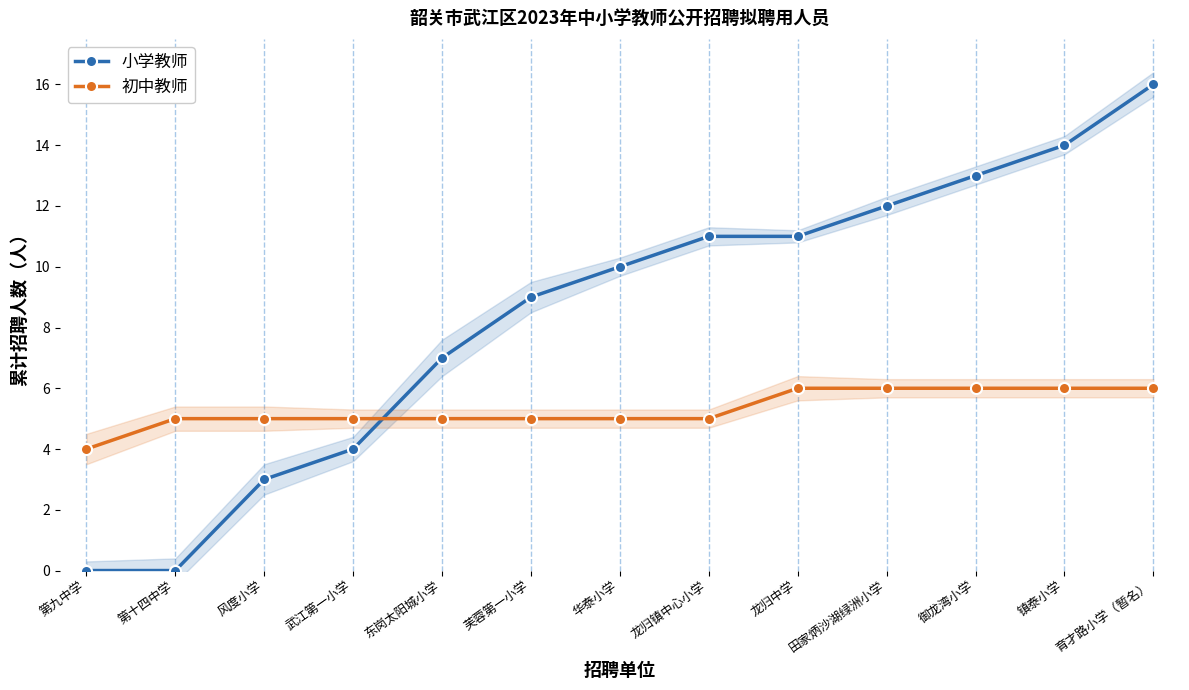

At which category is the sum across all series the highest?

育才路小学（暂名）